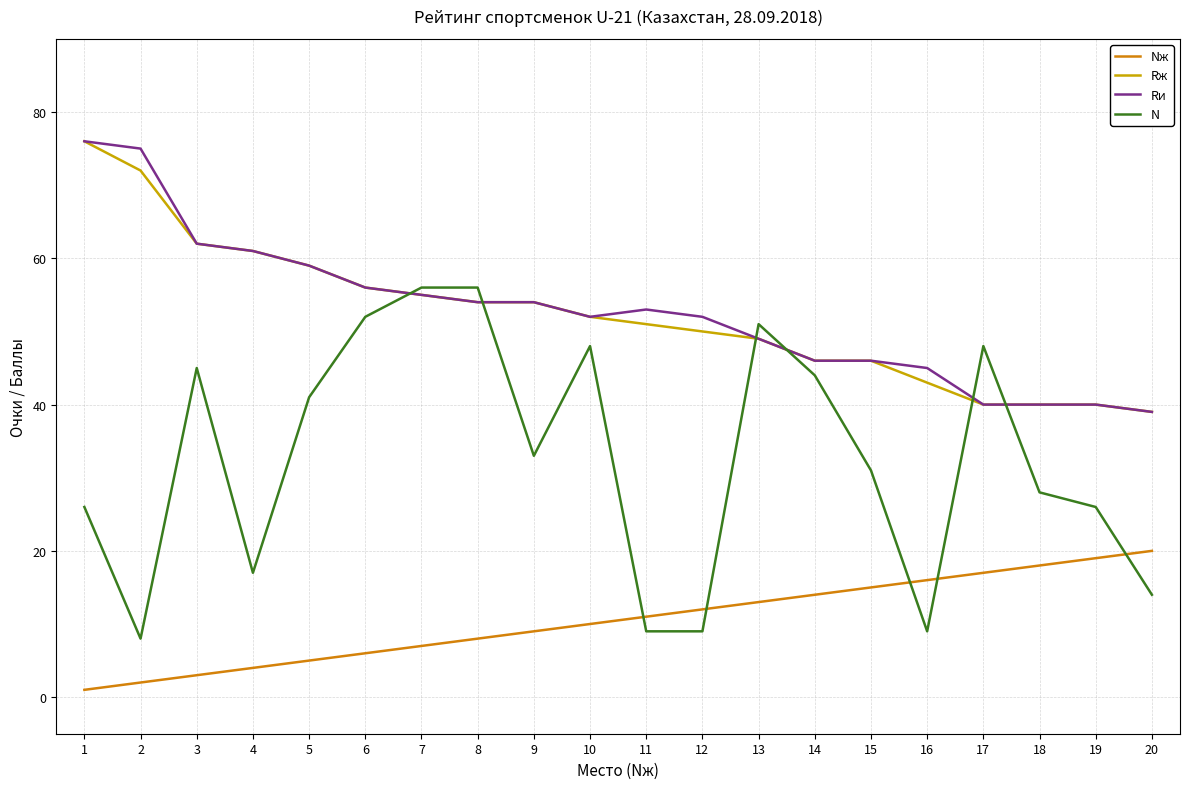

Reading right to left, extract all data points from this chart.

Nж: 20	19	18	17	16	15	14	13	12	11	10	9	8	7	6	5	4	3	2	1
Rж: 39	40	40	40	43	46	46	49	50	51	52	54	54	55	56	59	61	62	72	76
Rи: 39	40	40	40	45	46	46	49	52	53	52	54	54	55	56	59	61	62	75	76
N: 14	26	28	48	9	31	44	51	9	9	48	33	56	56	52	41	17	45	8	26